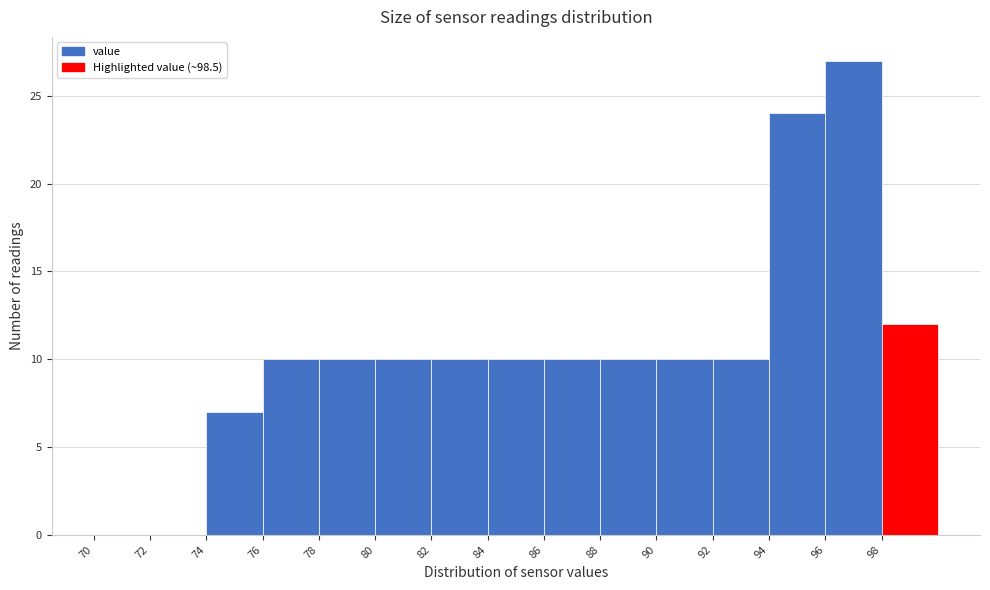

How tall is the bar that spans 86 to 88 on the x-axis? The values are not printed on the chart, so give them approximately, as read against the axis.

10